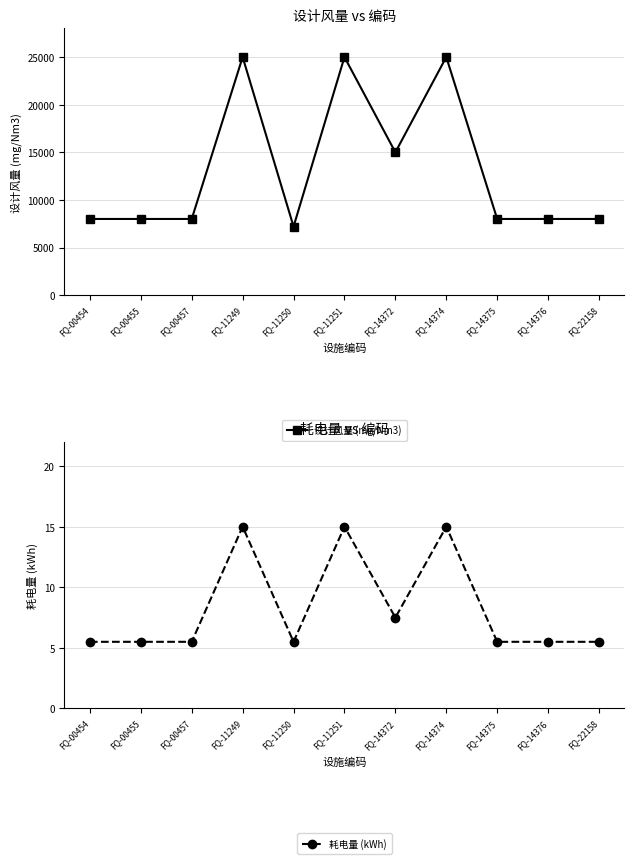

Read the 设计风量 (mg/Nm3) value at FQ-11251.

25000